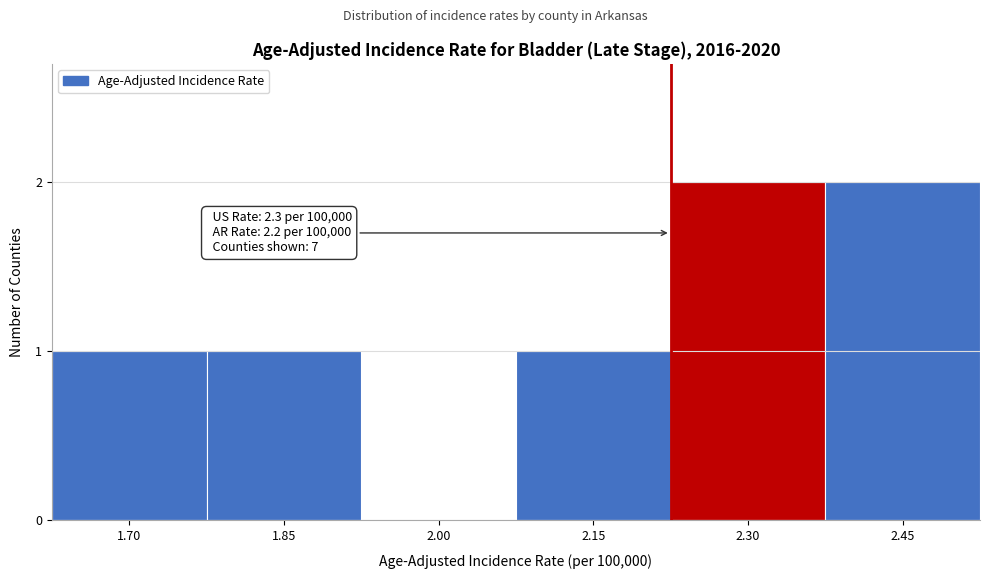

Reading left to right, transcribe all the data shown in this chart.

1.70=1	1.85=1	2.00=0	2.15=1	2.30=2	2.45=2